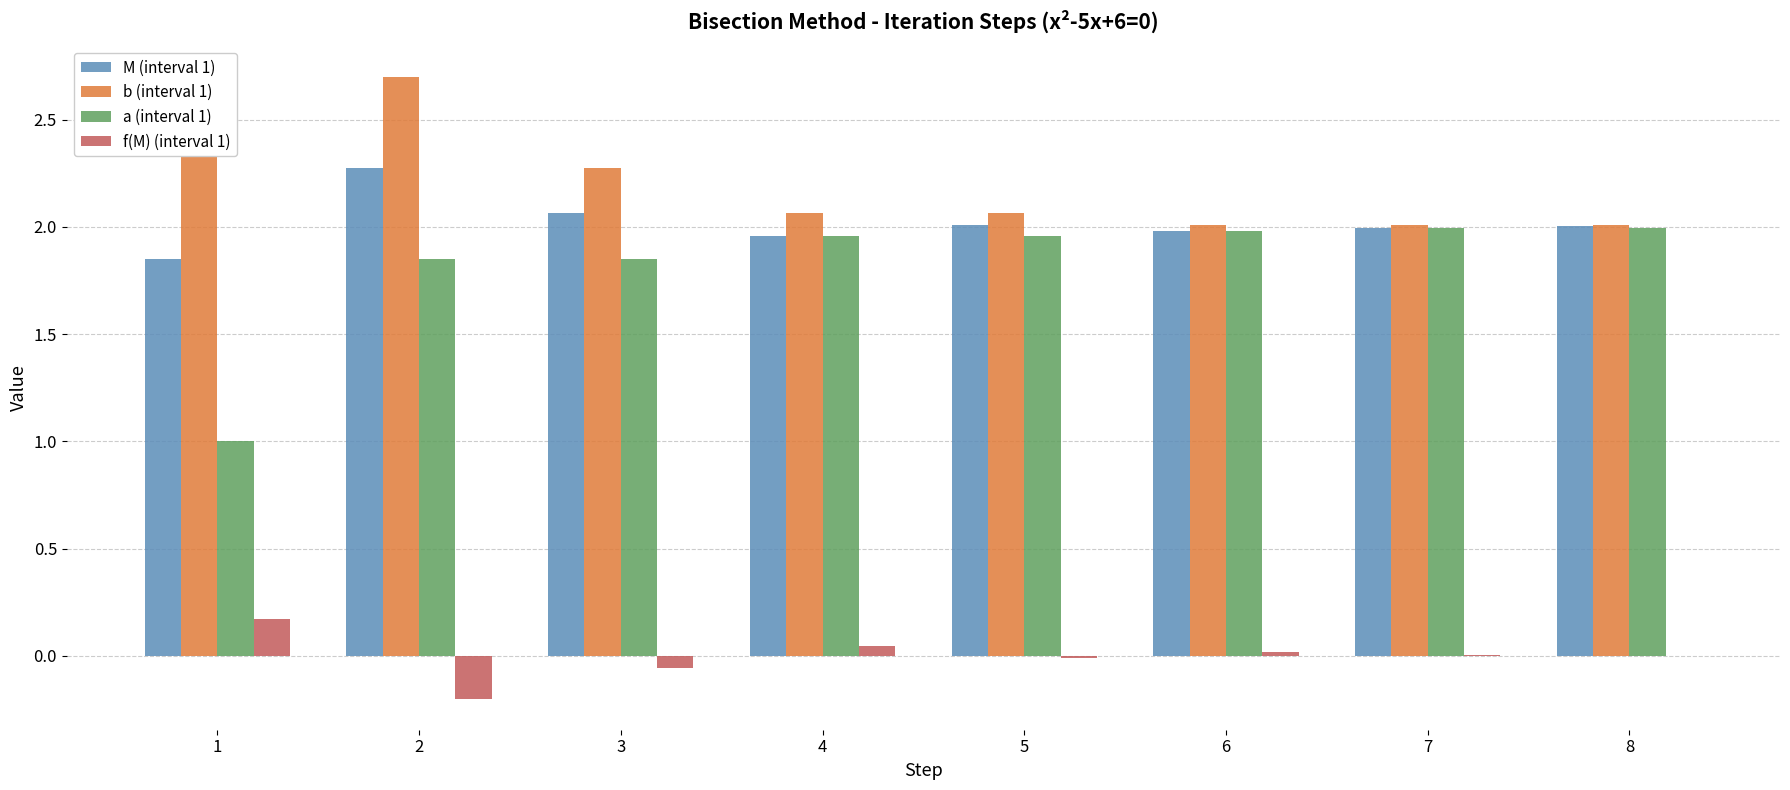

Which category has the lowest value in the a (interval 1) series?

1